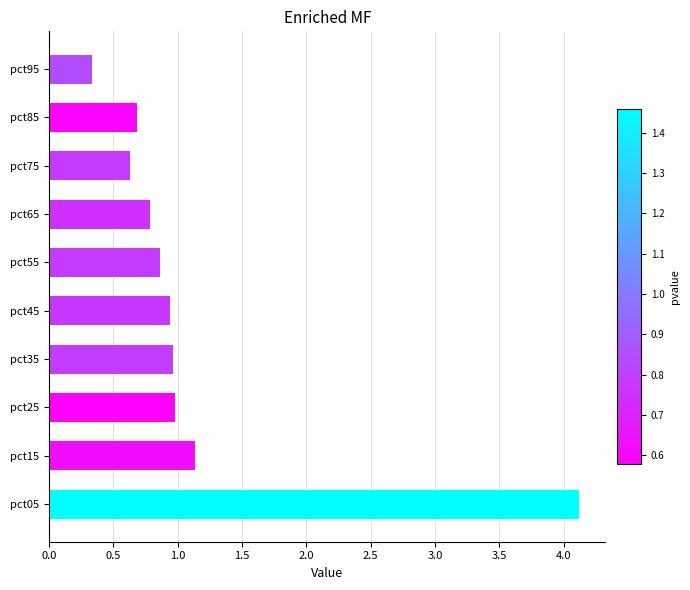

Reading left to right, extract all data points from this chart.

4.1	1.1	1.0	1.0	0.9	0.9	0.8	0.6	0.7	0.3